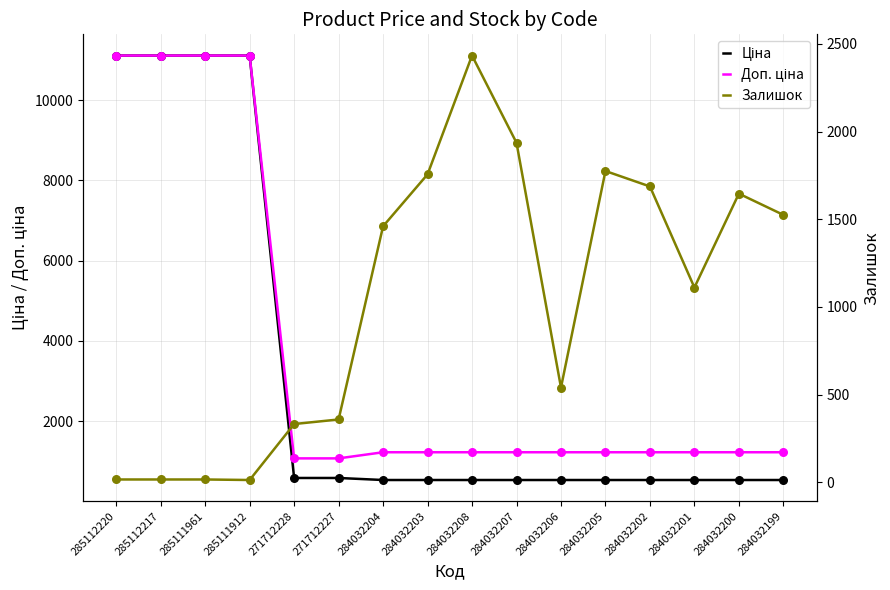

Which series has the largest total across all categories?

Доп. ціна